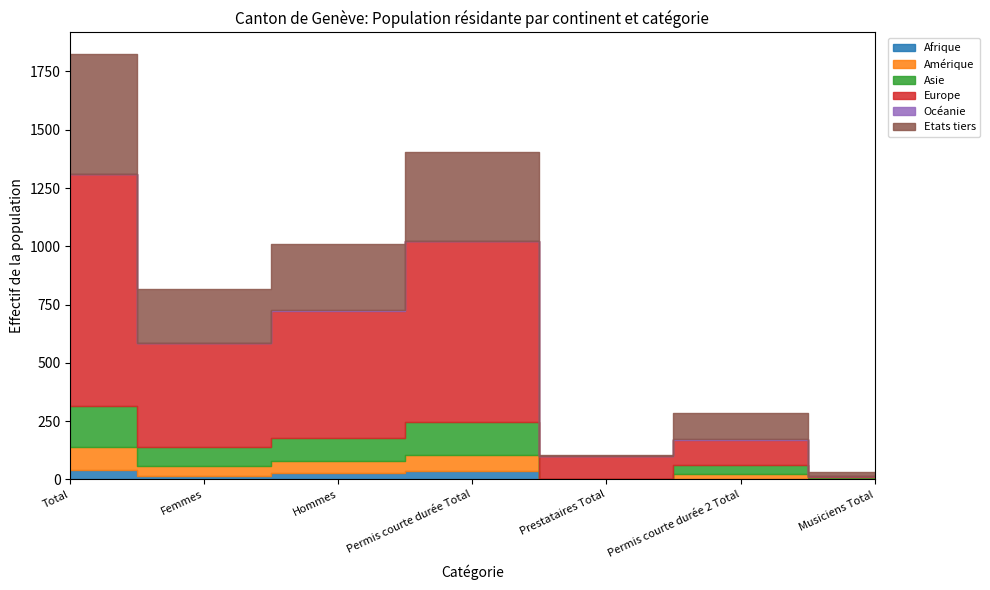

What is the value of the Amérique point at the 5th from the left?

1